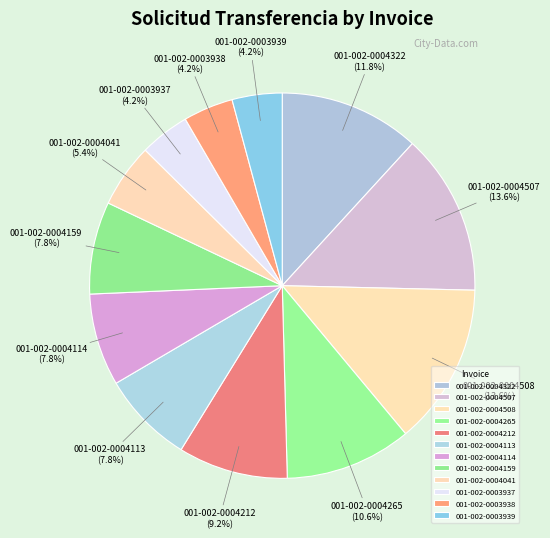

How much of the chart is everything except 001-002-0004265?

89.4%